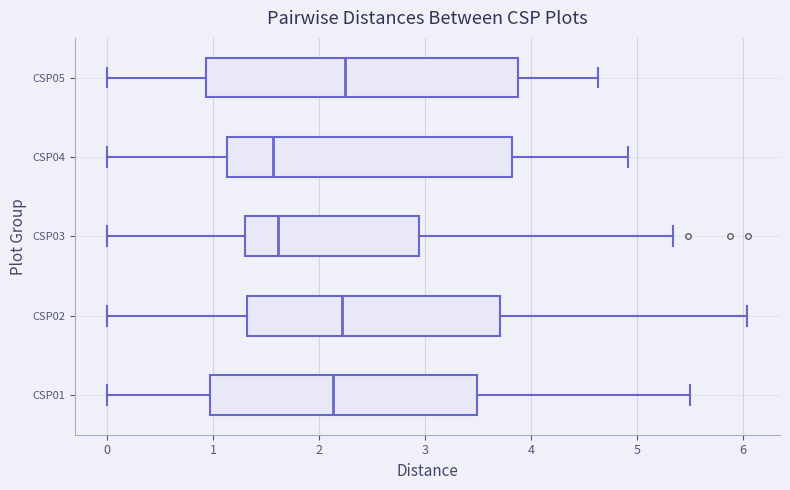

Which box is the widest, from its left edge to its right edge?

CSP05